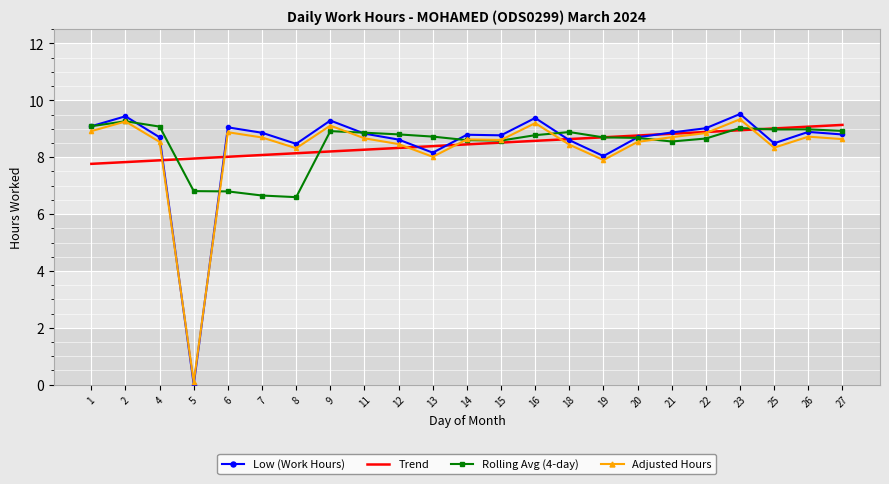

How many positive values does the Low (Work Hours) series have?

22